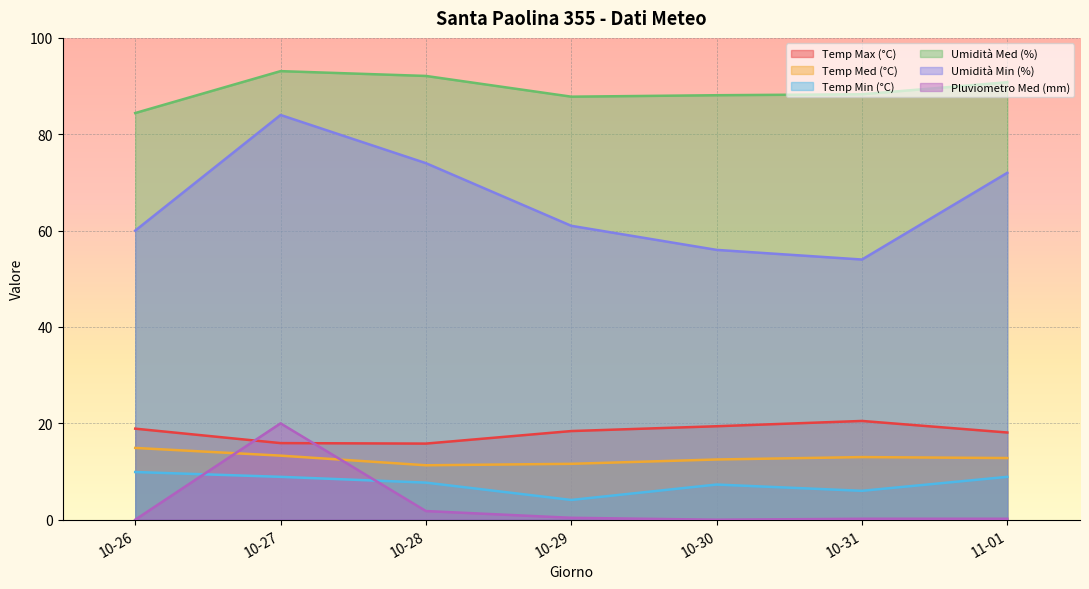

At which category is the sum across all series the highest?

10-27